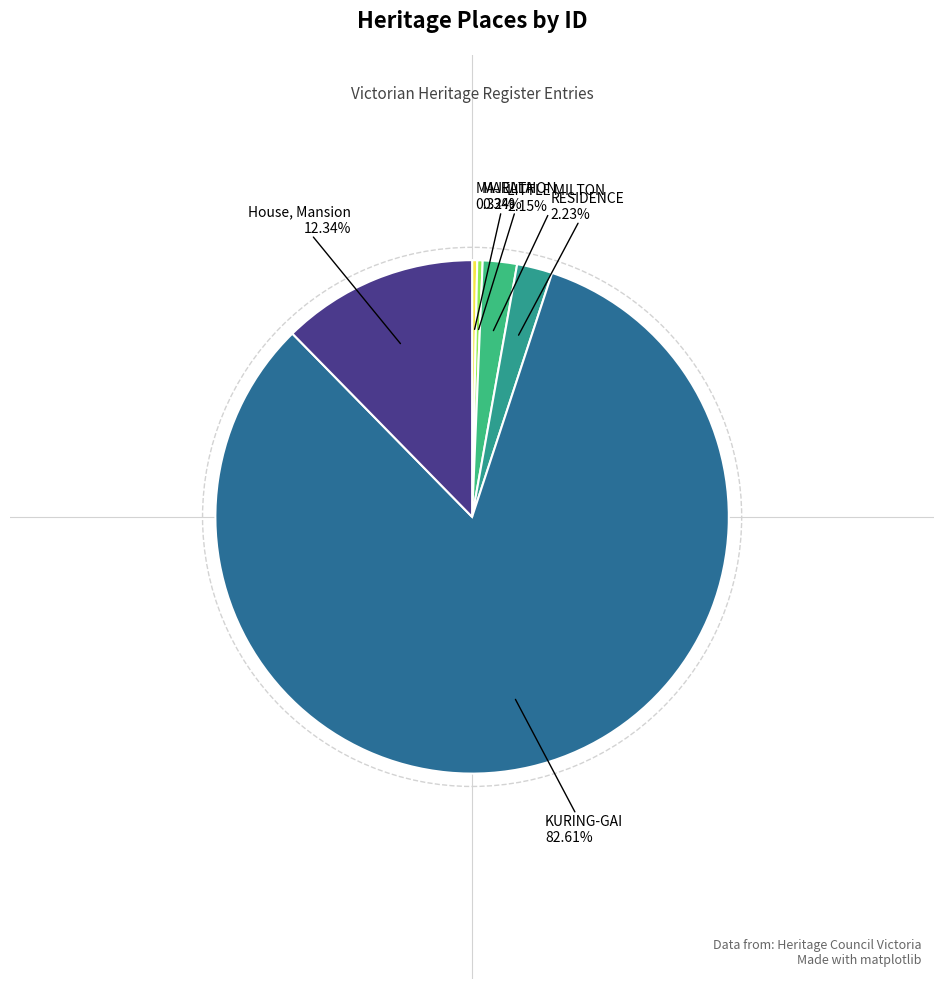

What is the largest slice in the pie chart?

KURING-GAI